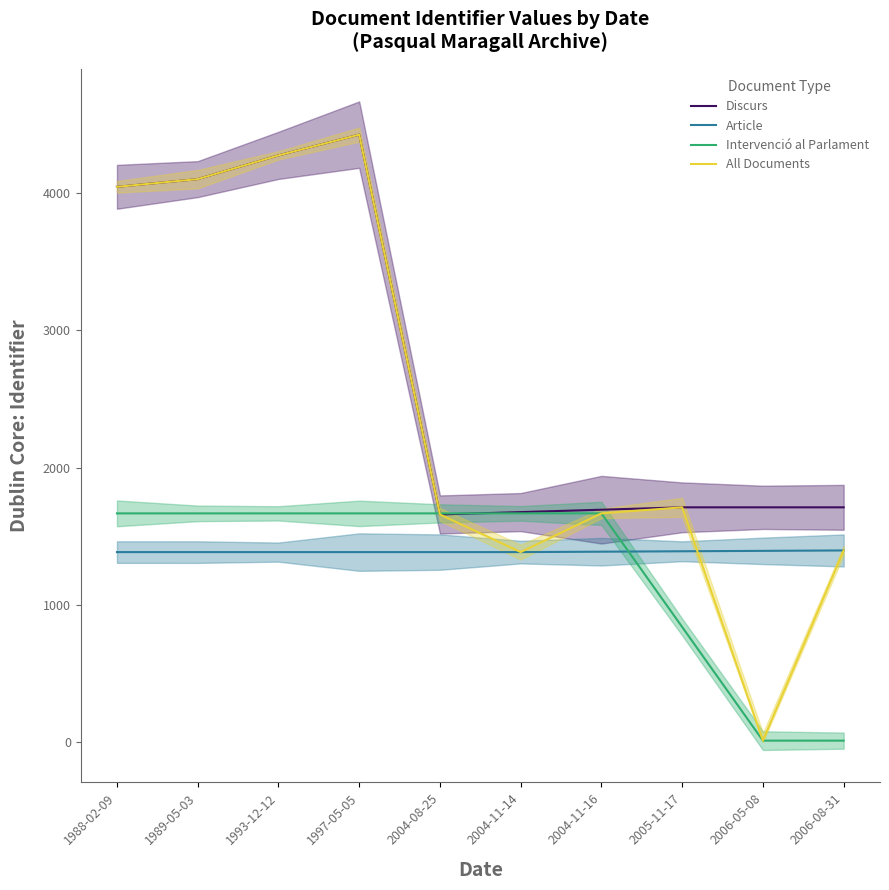

The Discurs series shows 674.9 at 2006-05-08. True or false?

False